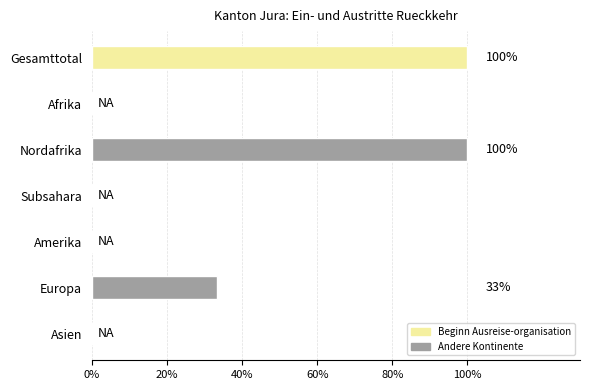

At which label is the value closest to 1?

Europa